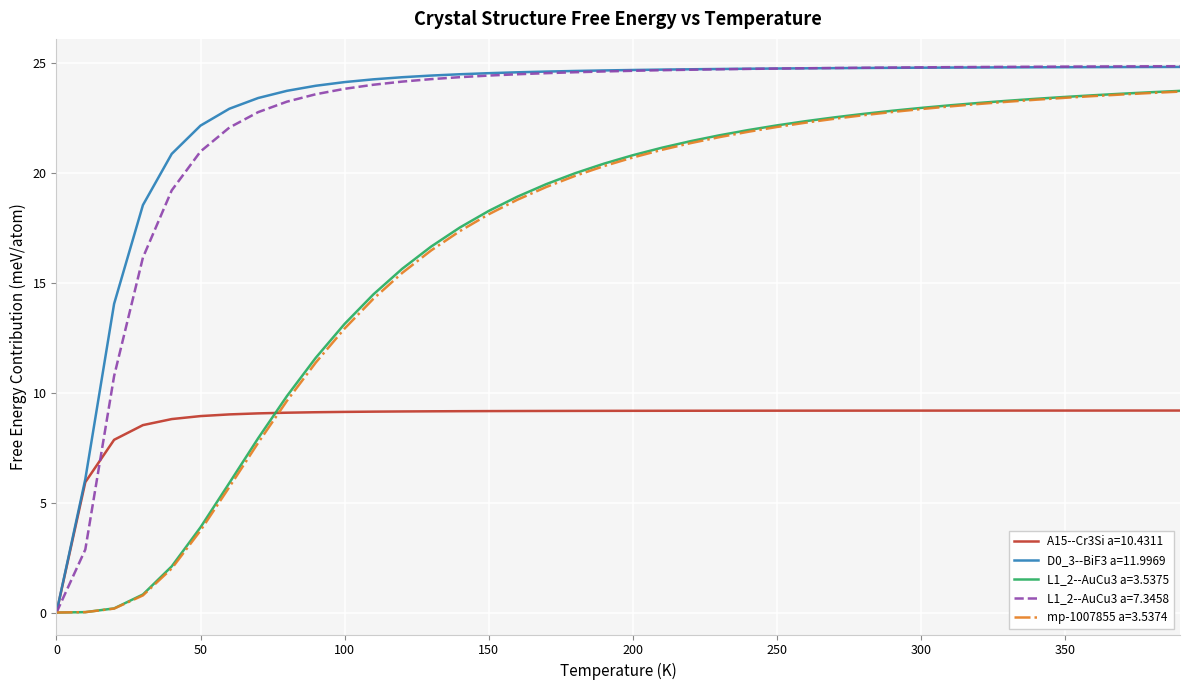

What is the maximum value for A15--Cr3Si a=10.4311?

9.2